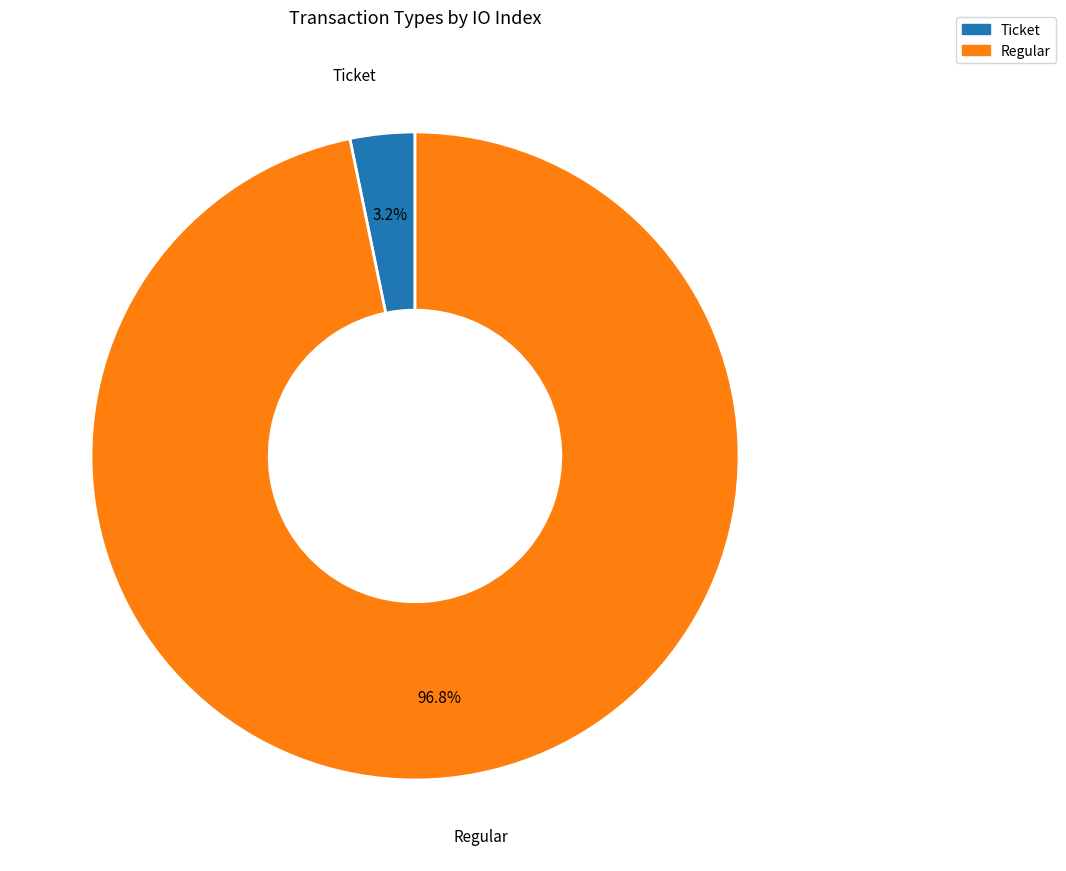

Rank the categories by value from highest to lowest.

Regular, Ticket